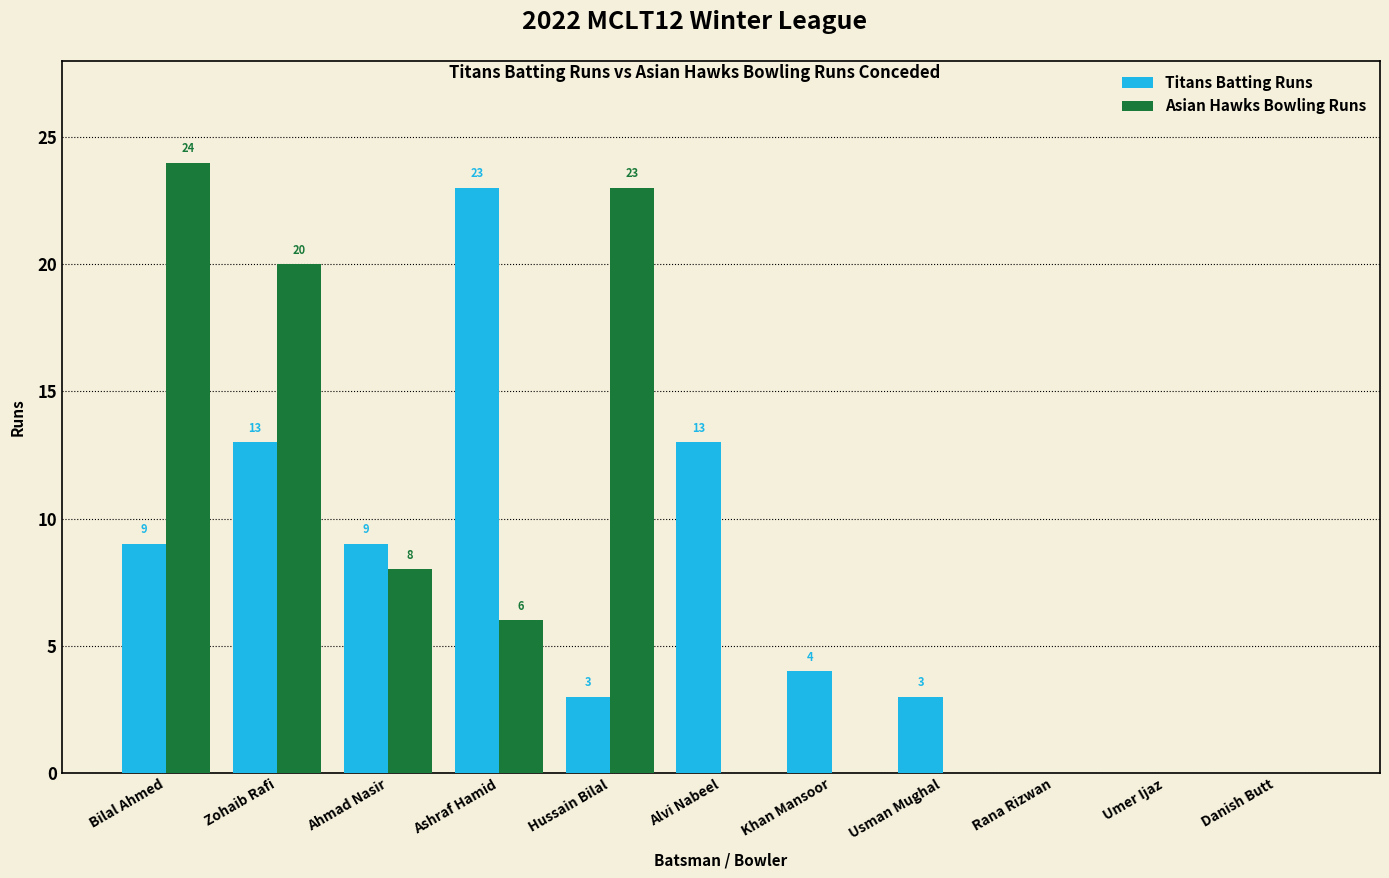

What is the total value across all series at Hussain Bilal?

26